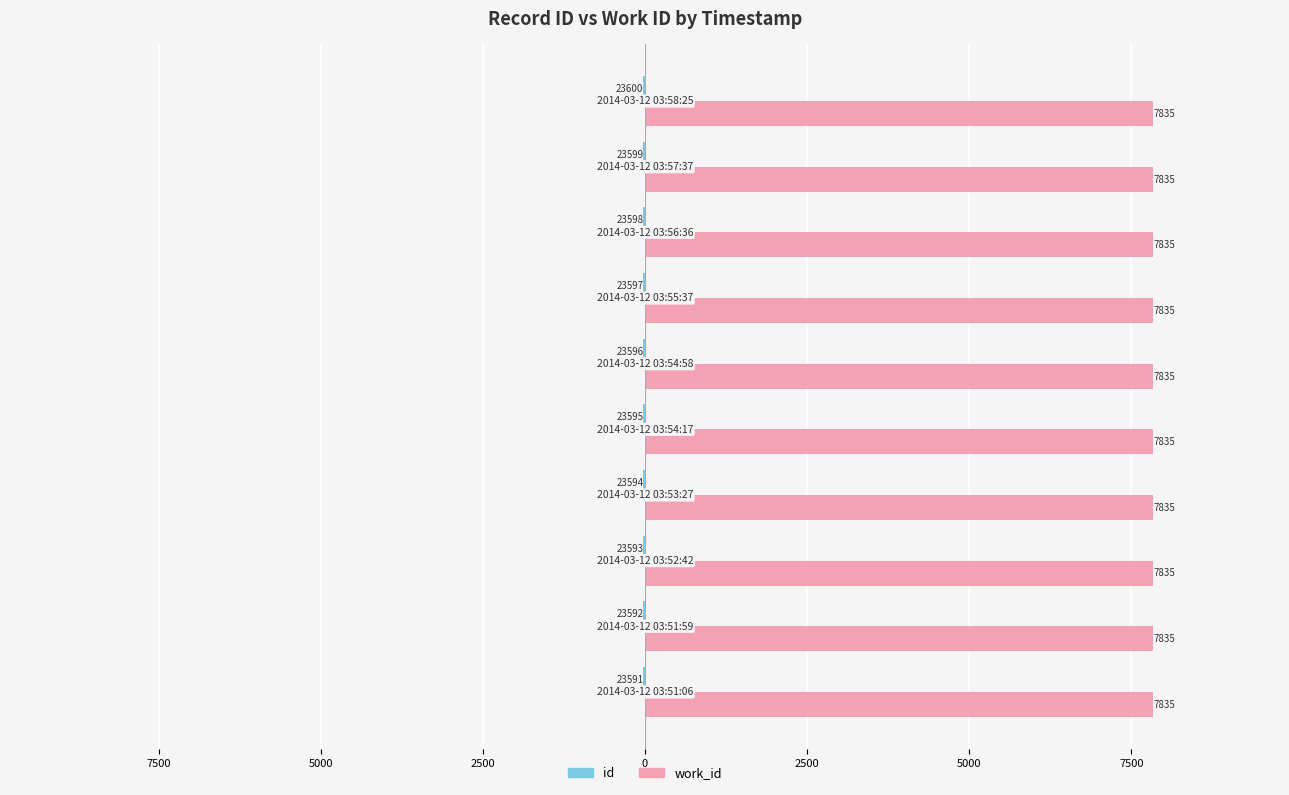

What are all the series names shown in the legend?

id, work_id